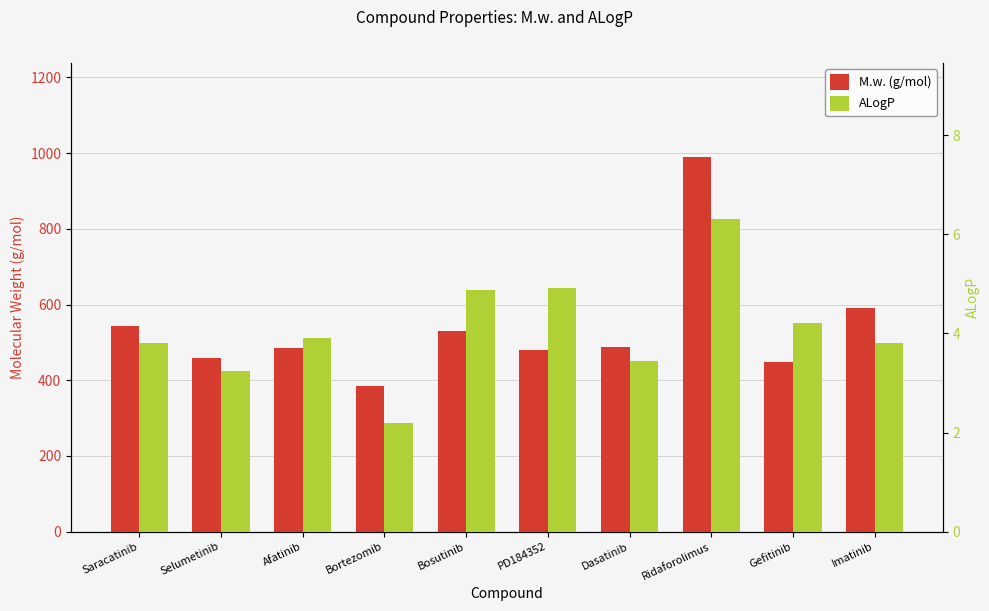

Which series changed the most between Bortezomib and Imatinib?

M.w. (g/mol)